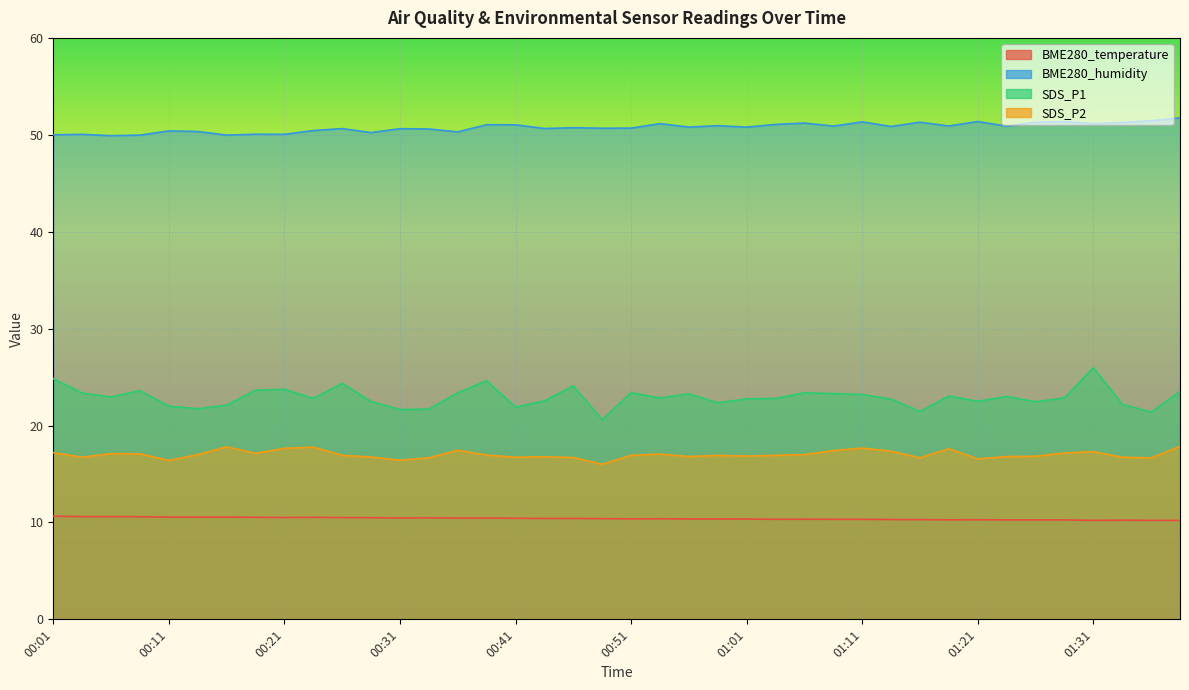

What is the sum of the SDS_P1 values at 01:36 and 01:09?

44.7